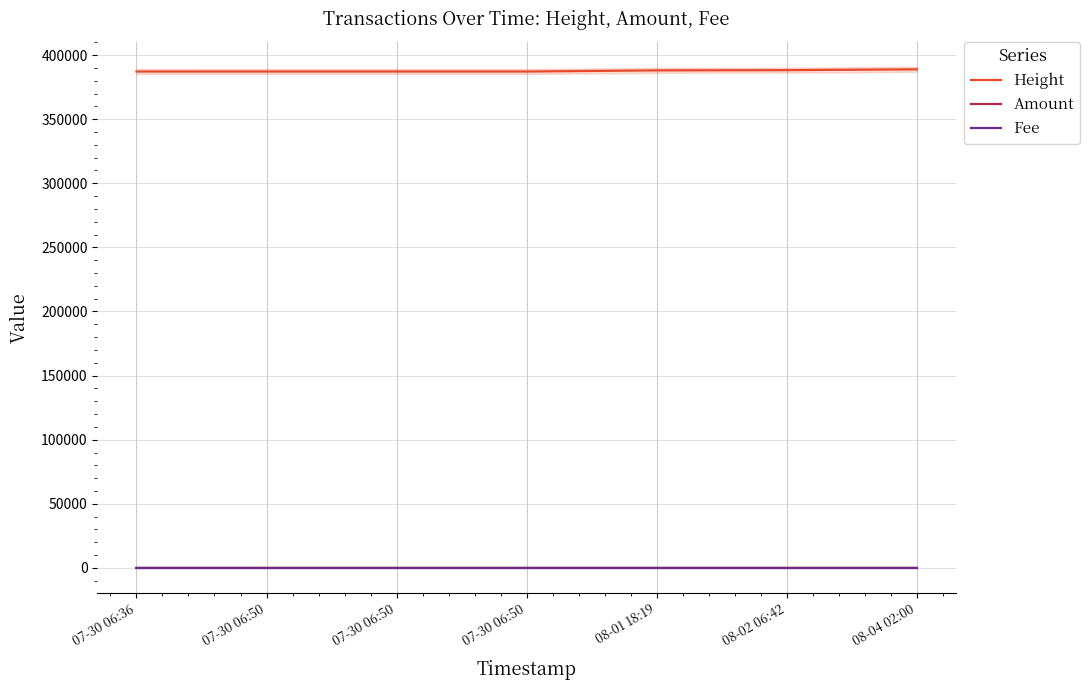

At which label is Height closest to 388037?

08-01 18:19